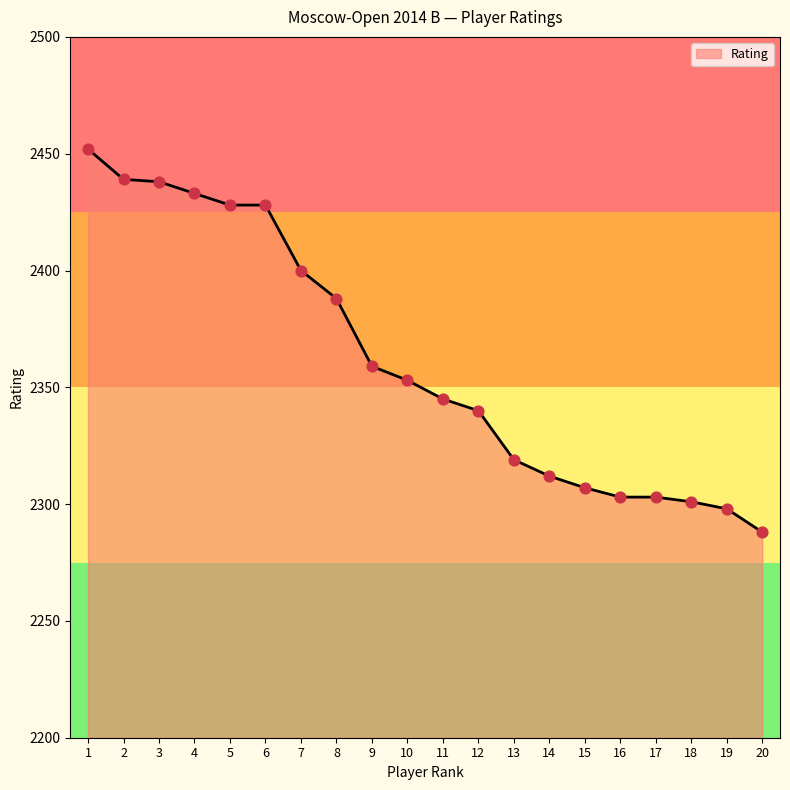

What is the change in value from 6 to 9?

-69